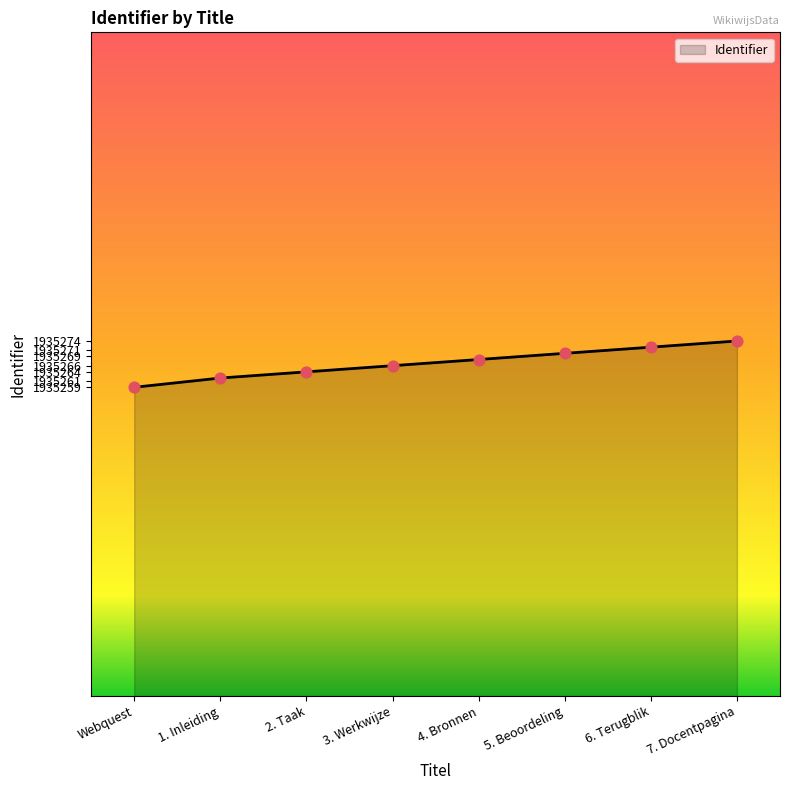

What is the ratio of the value at 5. Beoordeling to the value at 3. Werkwijze?

1.0